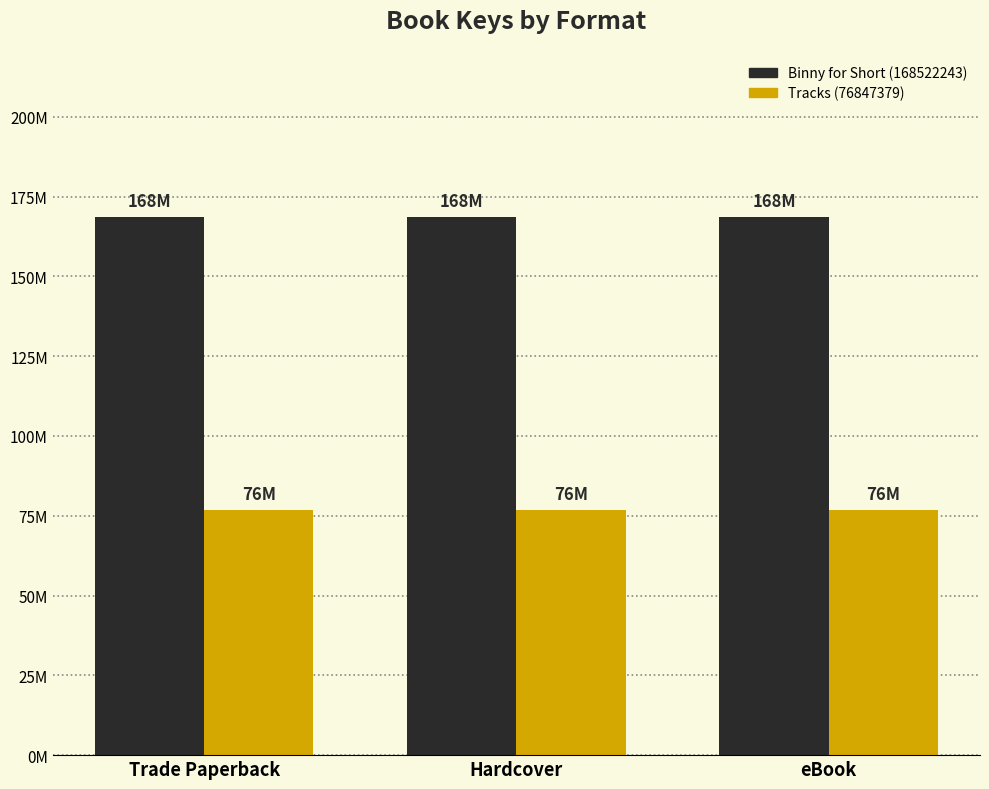

List the series in order of their overall mean, lowest first.

Tracks (76847379), Binny for Short (168522243)